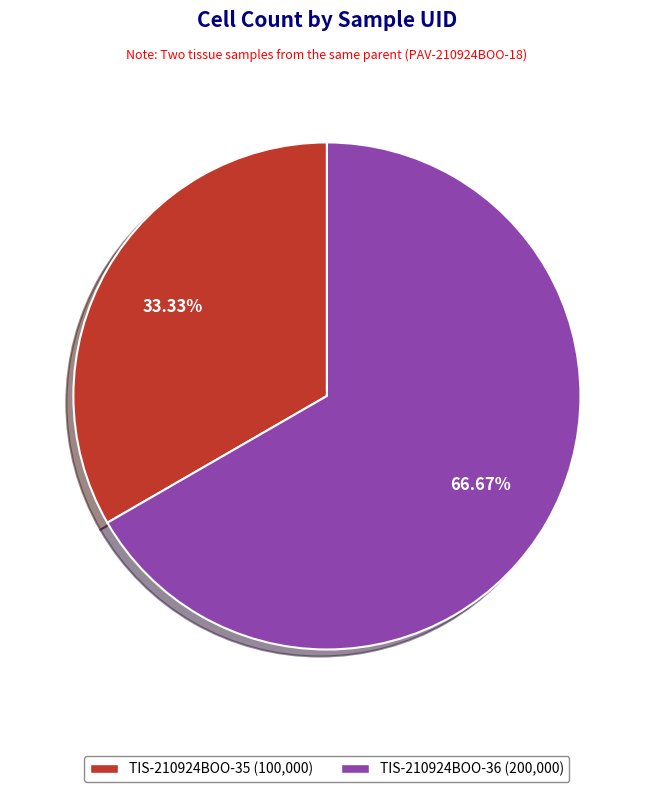

What percentage is NOT represented by TIS-210924BOO-35?

66.7%